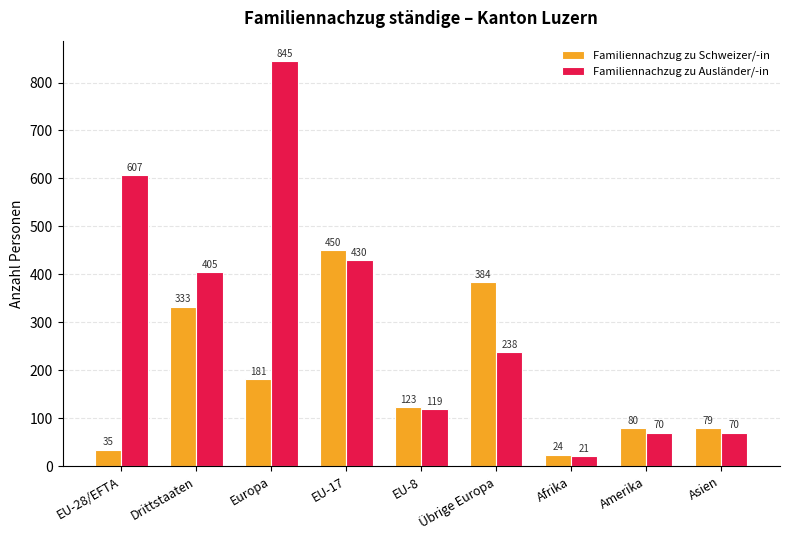

What is the sum of all Familiennachzug zu Schweizer/-in values?

1689